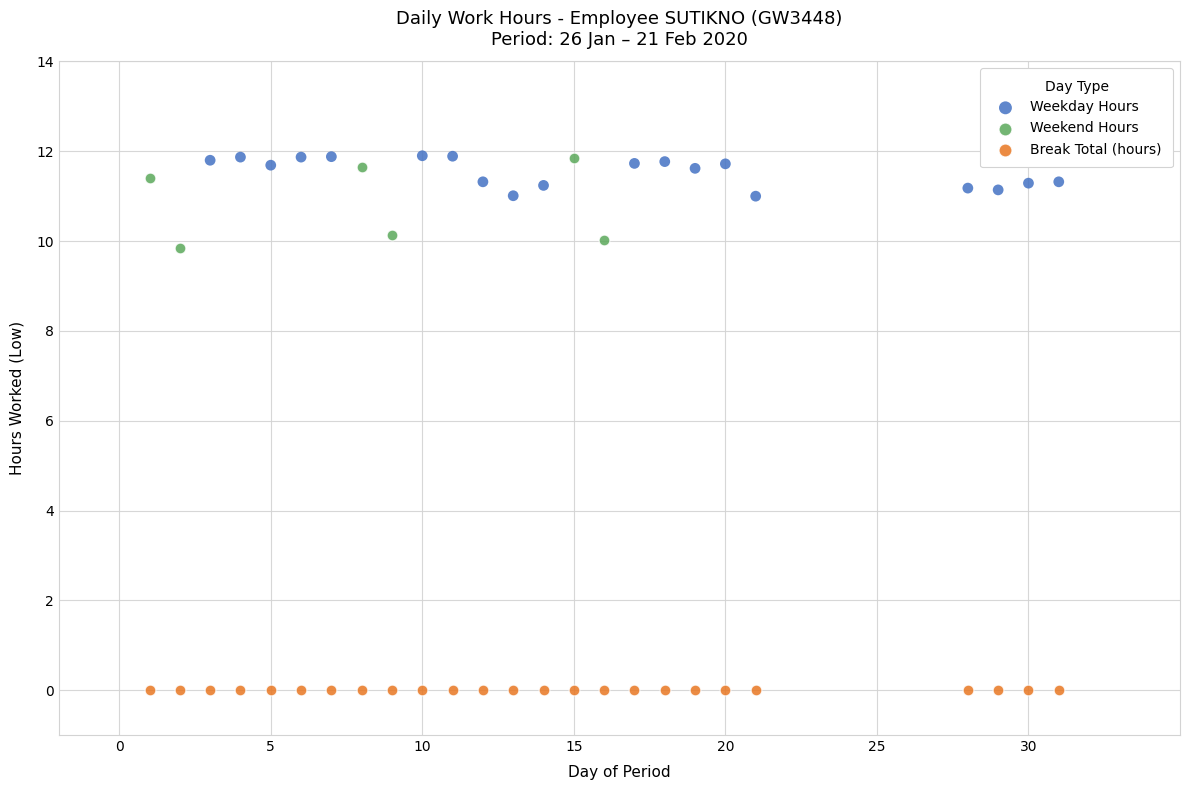

What are all the series names shown in the legend?

Weekday Hours, Weekend Hours, Break Total (hours)